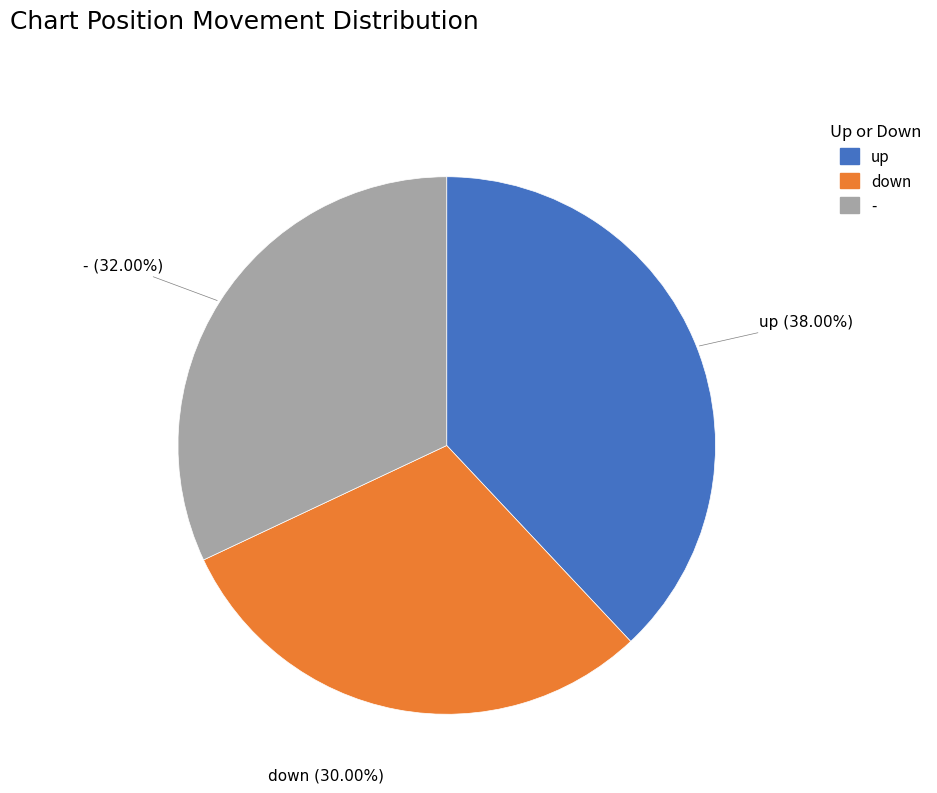

To the nearest percent, what is the difference between the - and up slice percentages?

6%